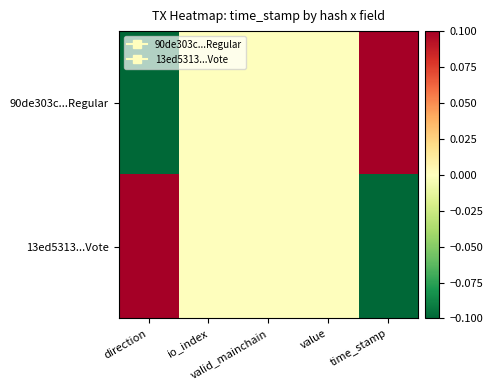

Reading right to left, list all the values displayed in this chart.

90de303c...Regular: time_stamp=1	value=0	valid_mainchain=0	io_index=0	direction=-1
13ed5313...Vote: time_stamp=-1	value=0	valid_mainchain=0	io_index=0	direction=1